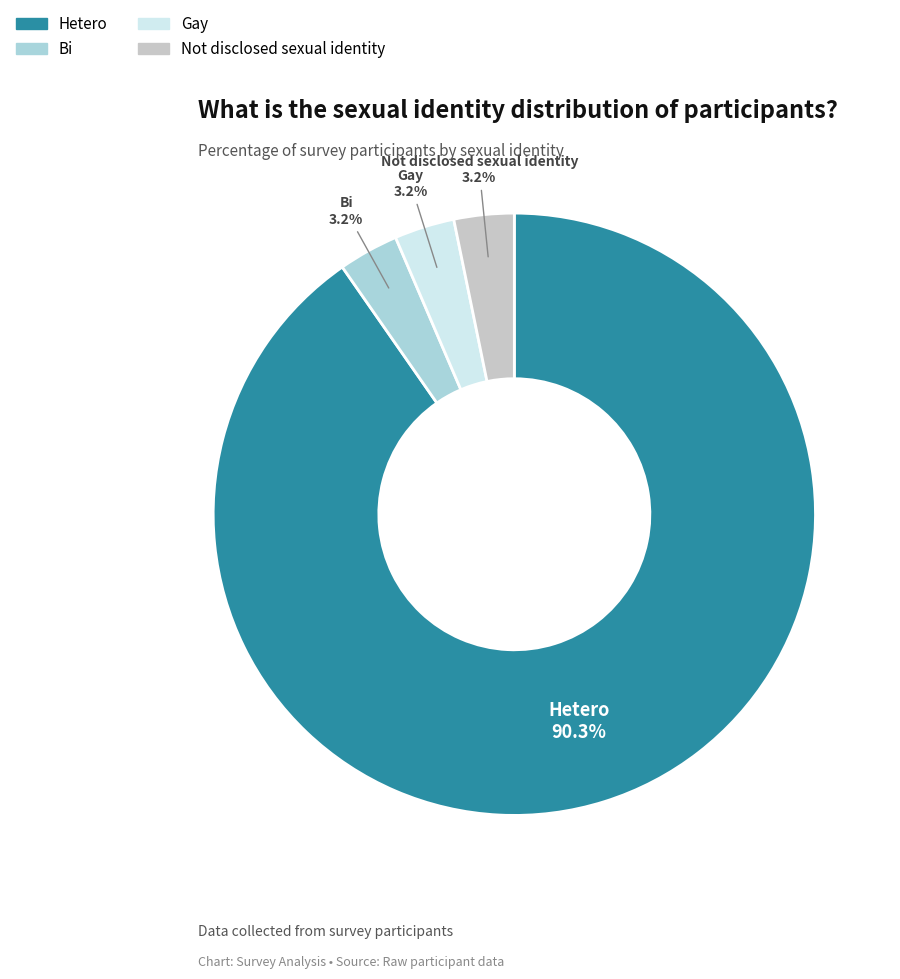

To the nearest percent, what percentage of the pie is Bi?

3%